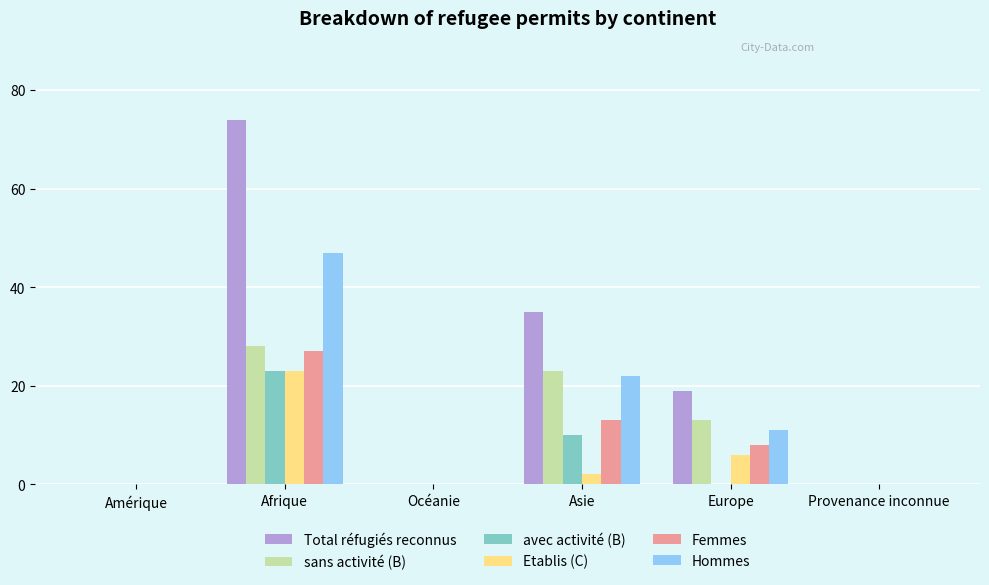

What is the sum of the sans activité (B) values at Europe and Asie?

36